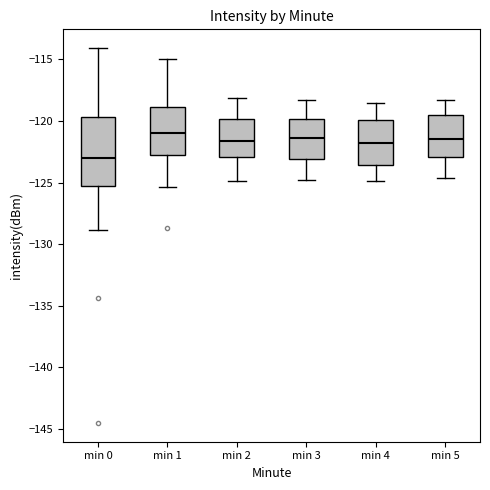

Which box has the lowest median line?

min 0